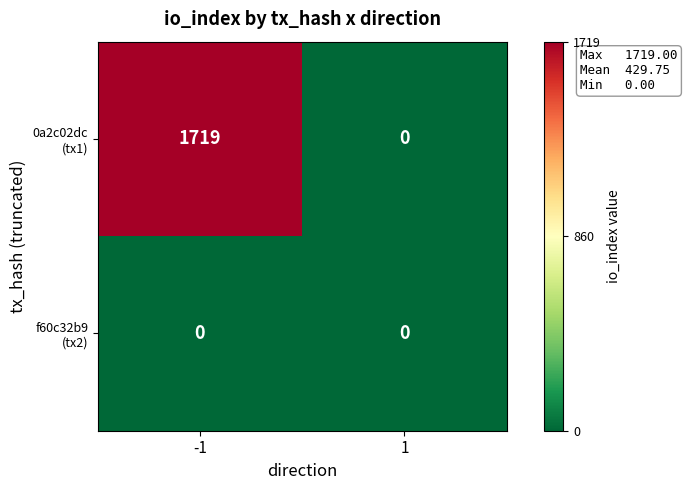

What is the maximum value shown in the chart?

1719